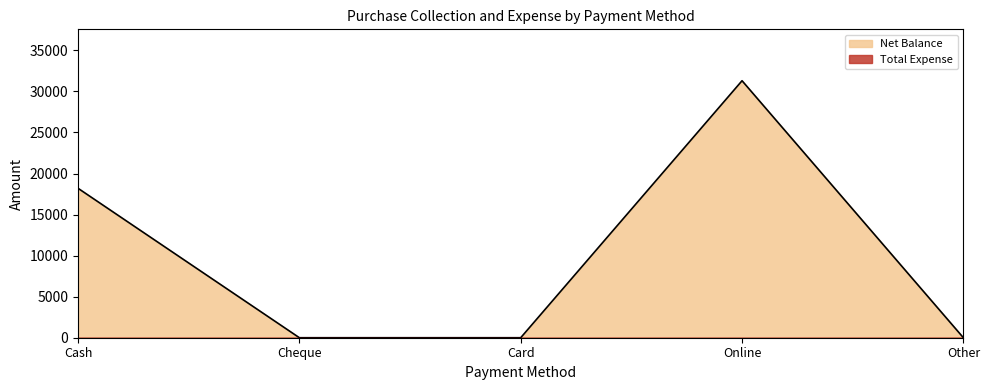

Is it true that the value at Cash is 24342?

False